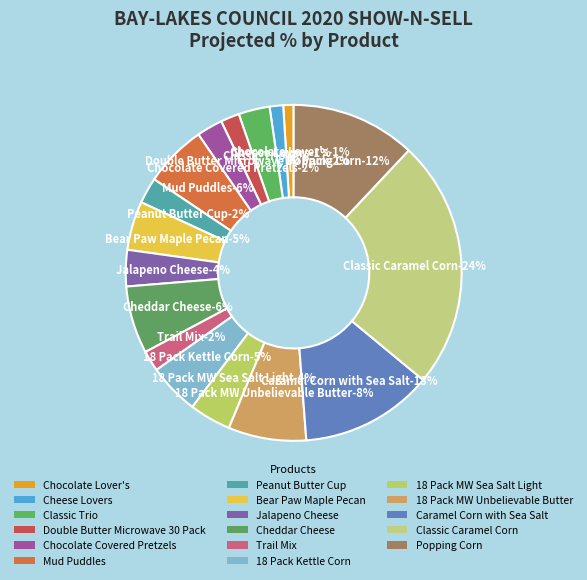

To the nearest percent, what is the difference between the largest and smallest slice percentages?

23%